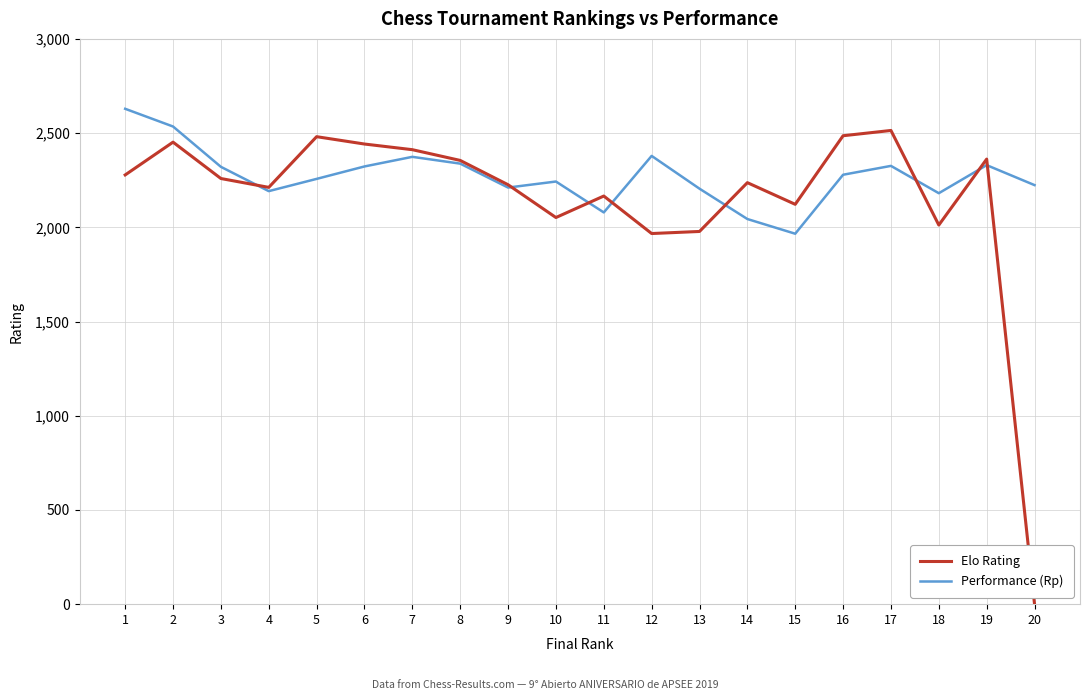

True or false: Elo Rating has a value of 1172 at 3.

False